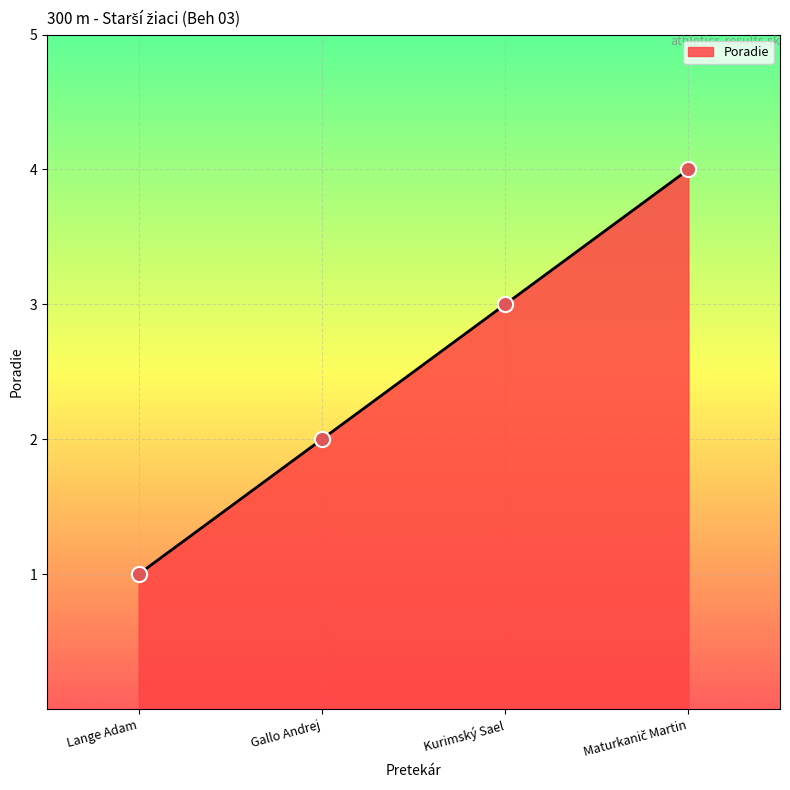

What is the change in value from Lange Adam to Kurimský Sael?

+2